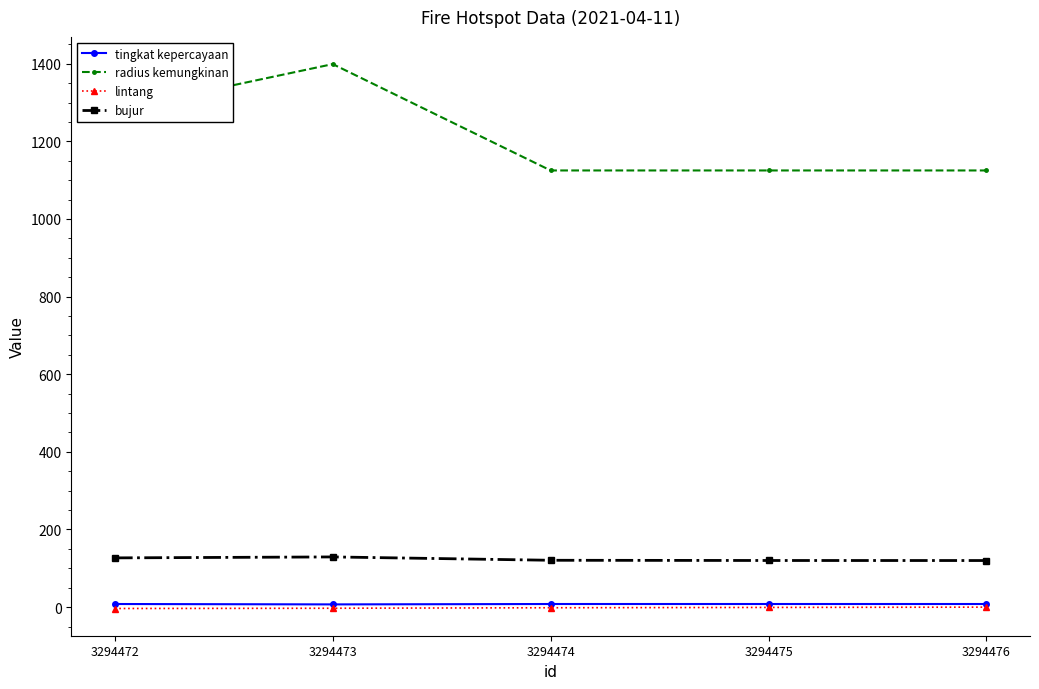

What is the value of the radius kemungkinan point at the 5th from the left?

1125.0